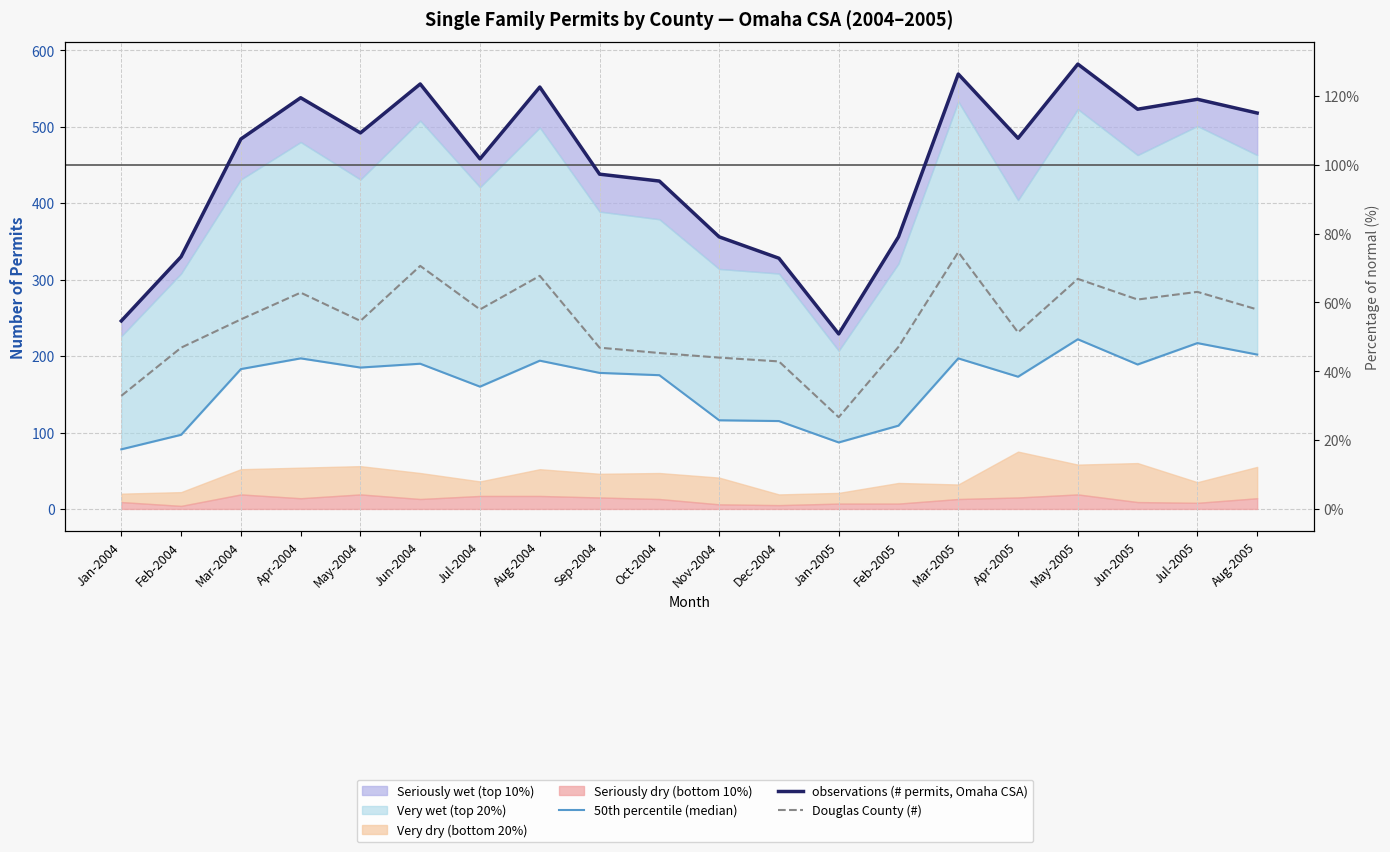

Does the chart have visible grid lines?

Yes